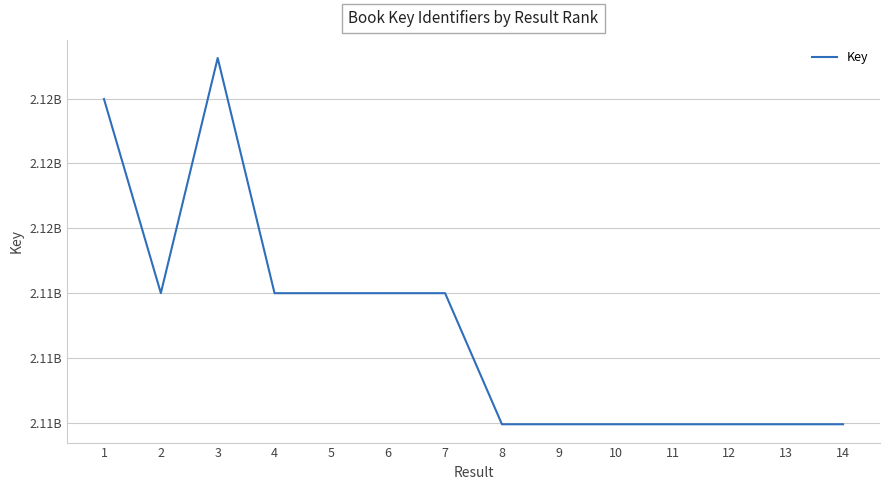

Rank the categories by value from highest to lowest.

3, 1, 2, 7, 6, 5, 4, 8, 9, 10, 13, 11, 14, 12